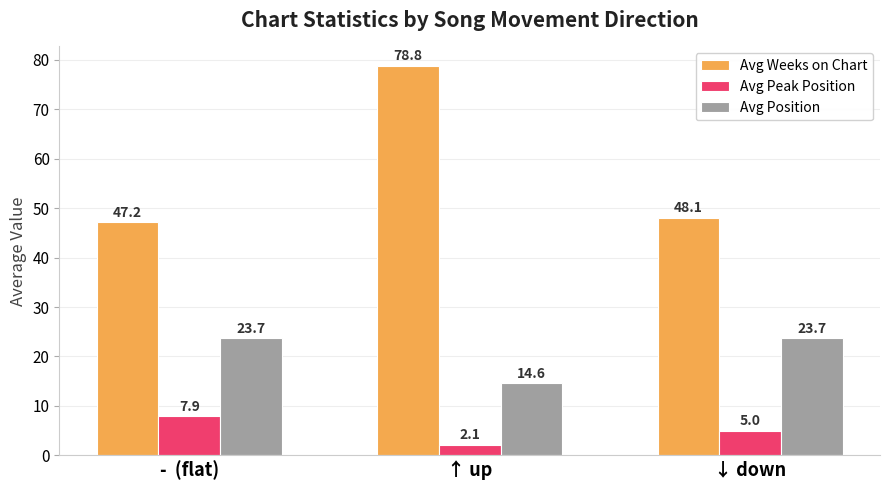

Which series has the largest total across all categories?

Avg Weeks on Chart